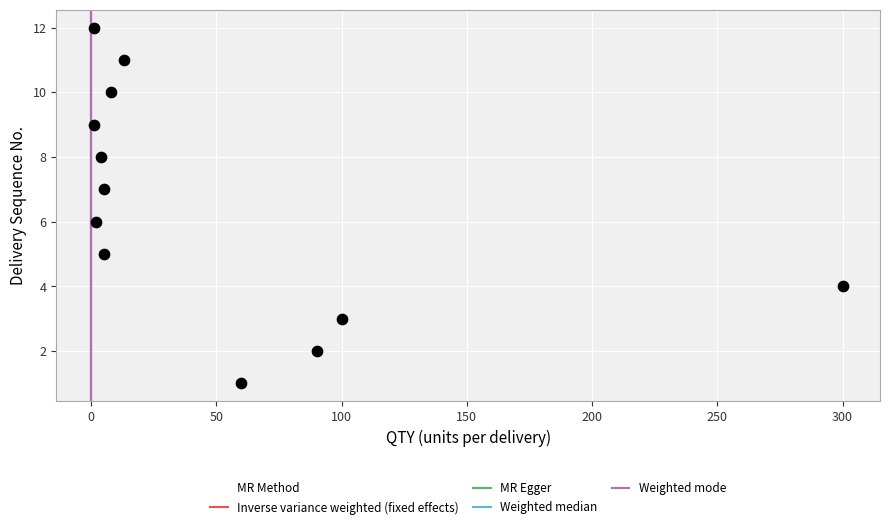

What is the range of Y values (max minus min)?

11